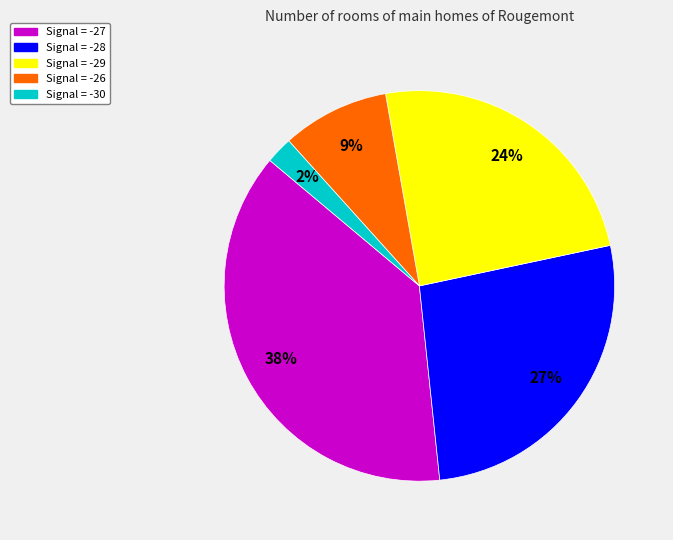

How many slices are in this pie chart?

5